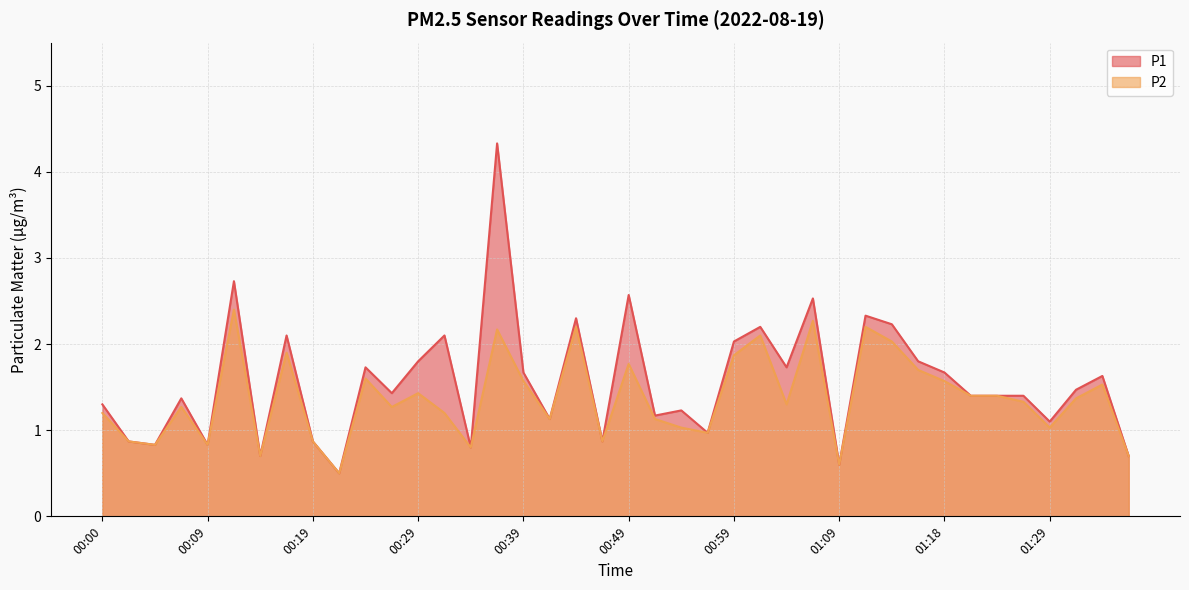

True or false: P2 and P1 cross at least once.

False